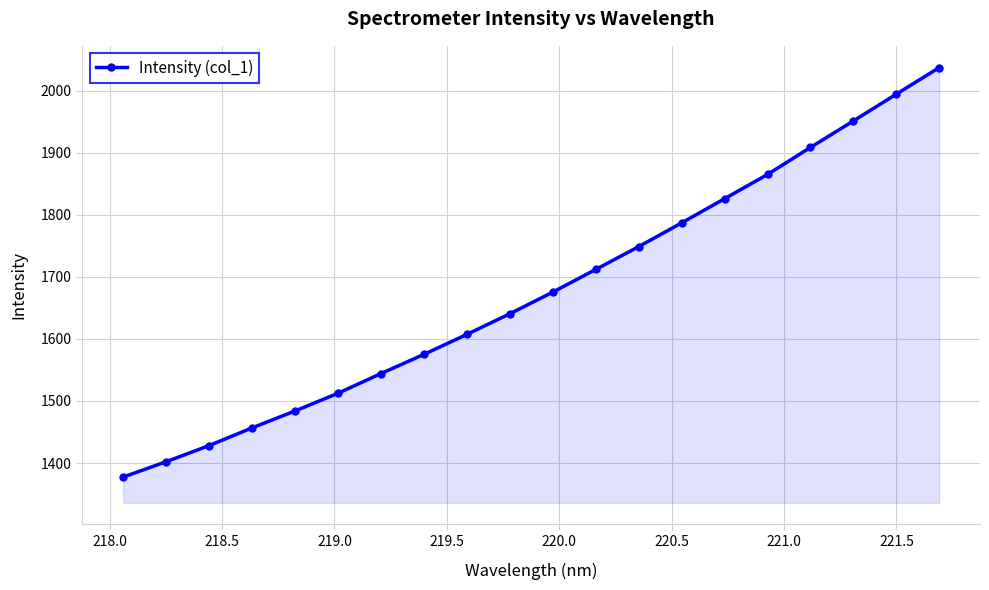

What is the smallest value displayed?

1377.4